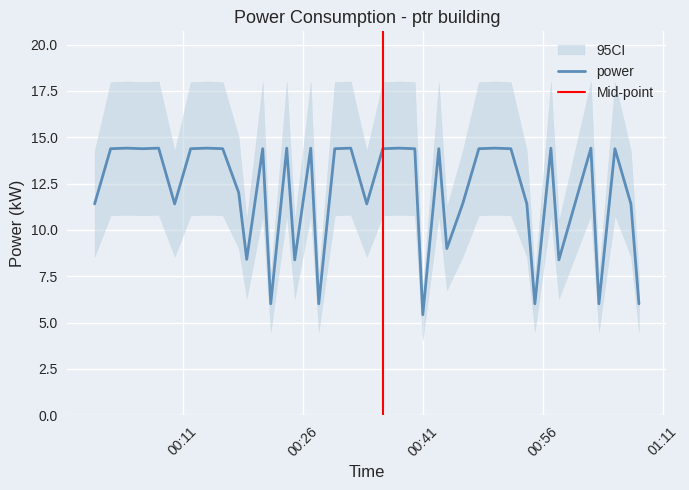

Is it true that the value at 2024-03-31T00:50:00 is 20.5?

False